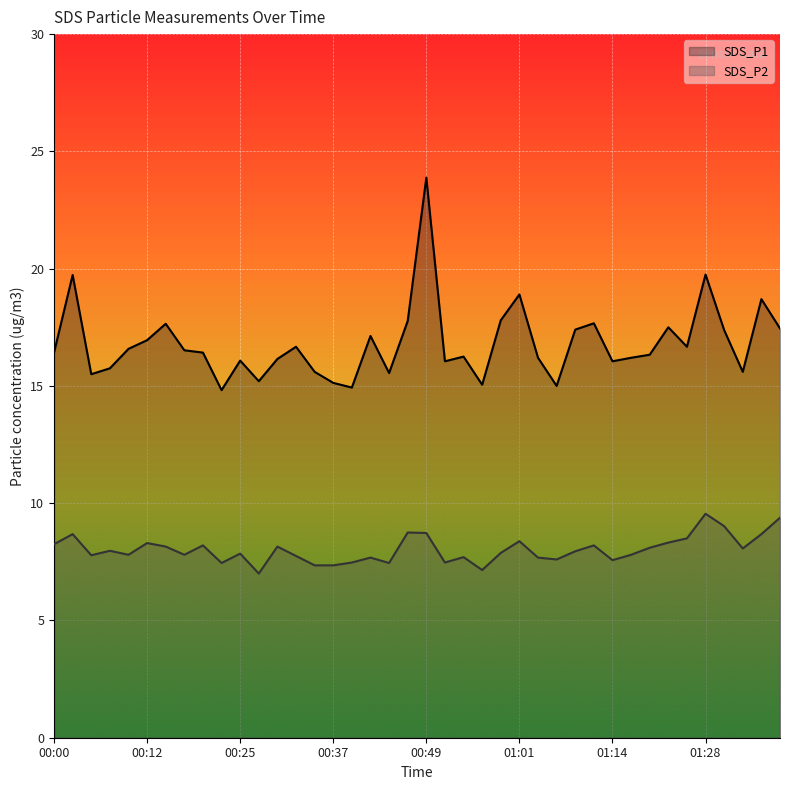

How many lines are shown in the chart?

2